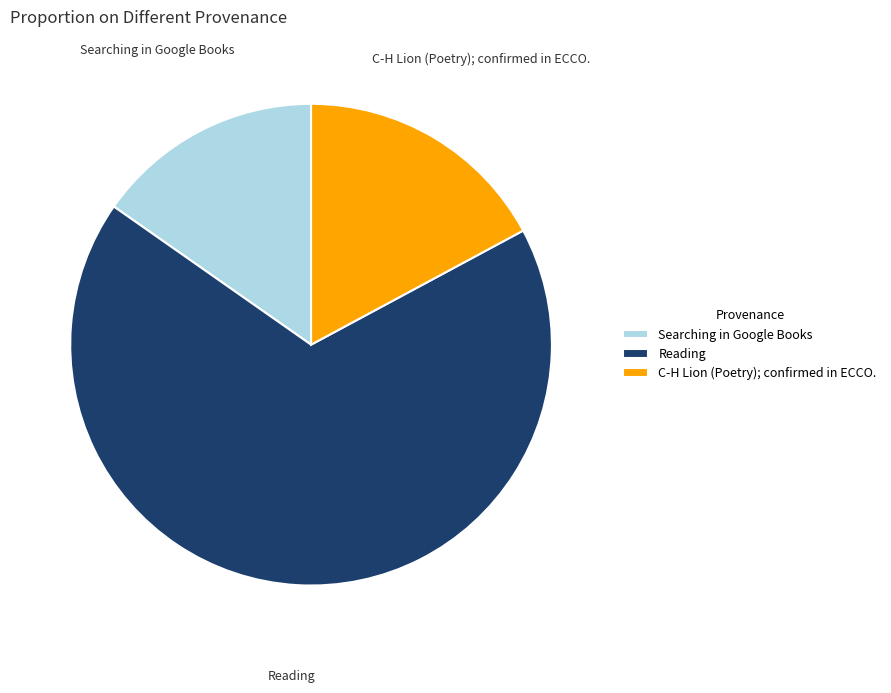

Which slice is the smallest?

Searching in Google Books